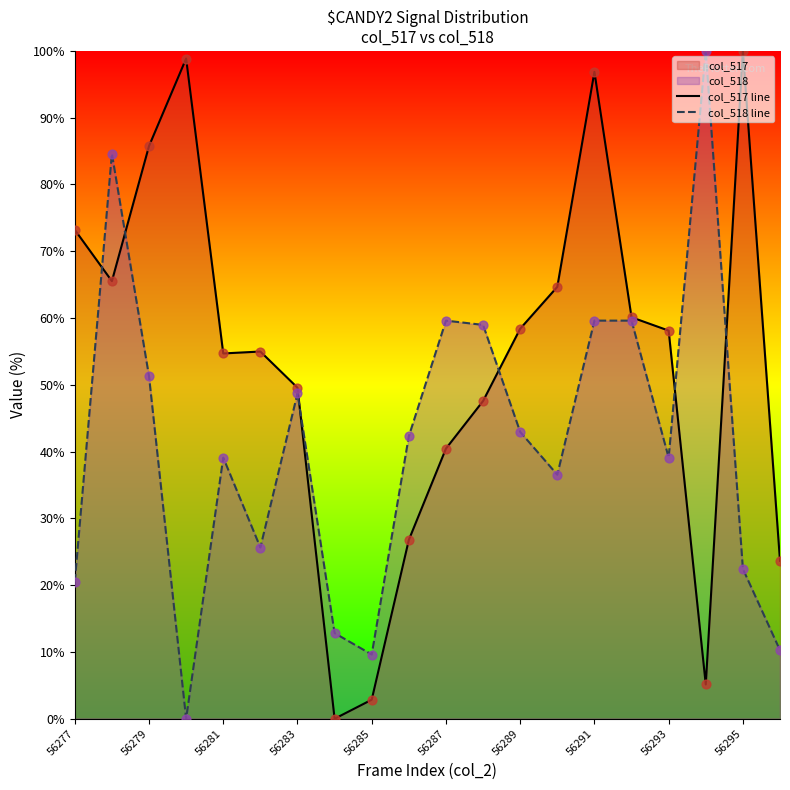

What is the total value across all series at 56285?

12.5